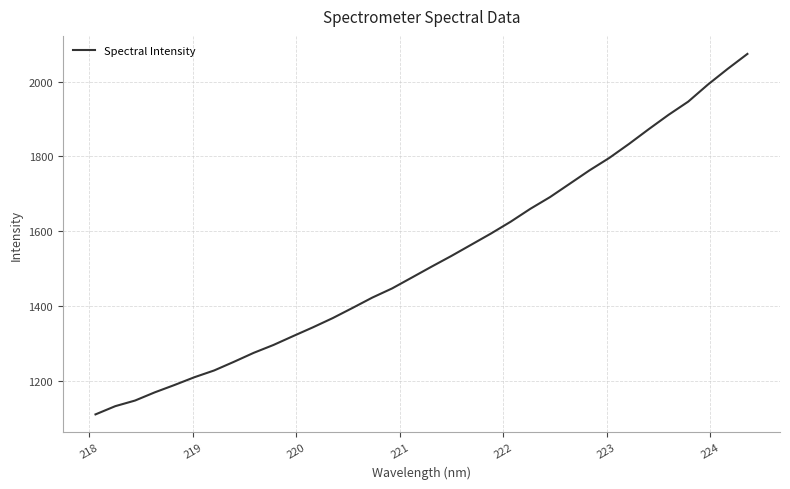

What is the difference between the maximum and minimum values?

964.2